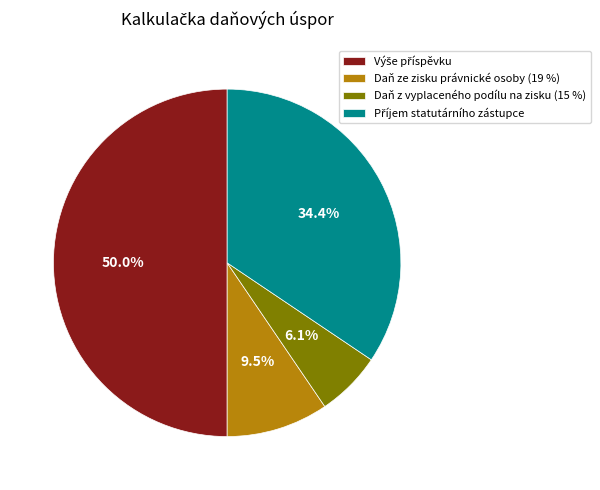

Which category has the smallest portion of the pie?

Daň z vyplaceného podílu na zisku (15 %)